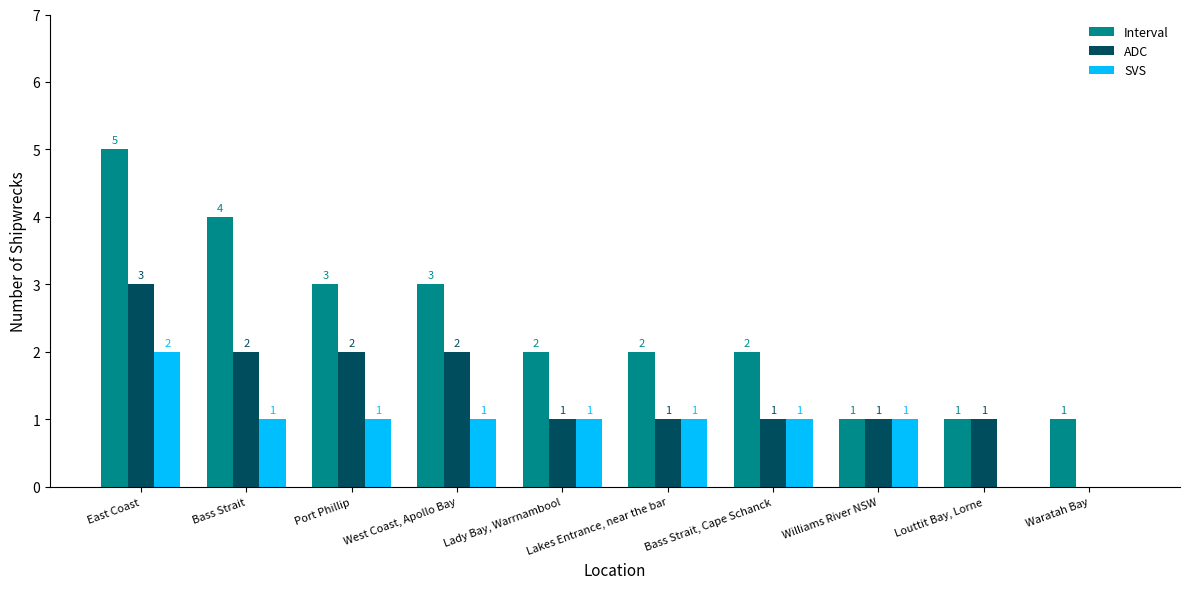

What is the sum of all Interval values?

24